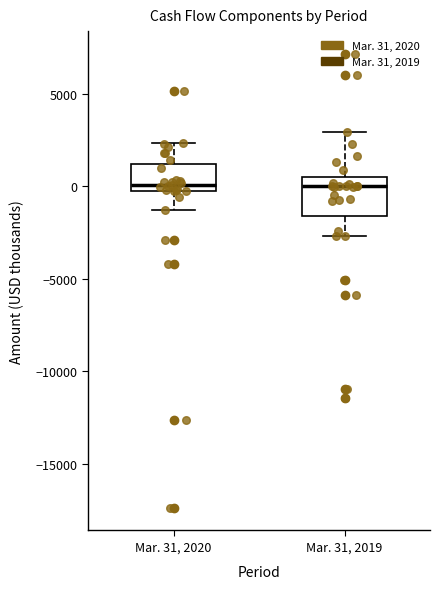

Which box is the tallest, from its lower edge to its upper edge?

Mar. 31, 2019